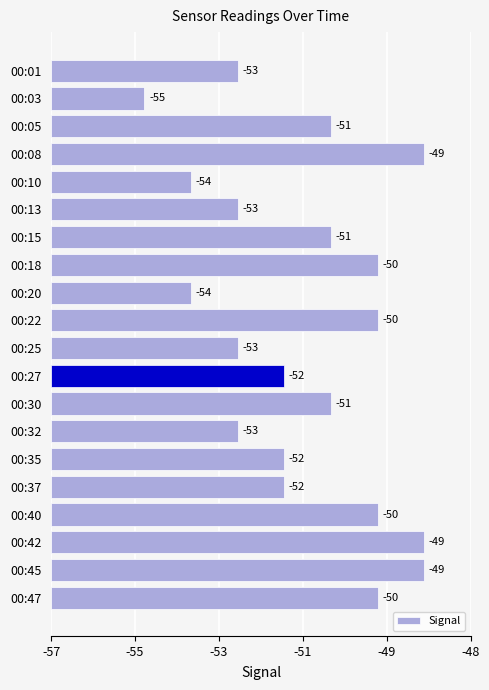

Does the chart contain any negative values?

No